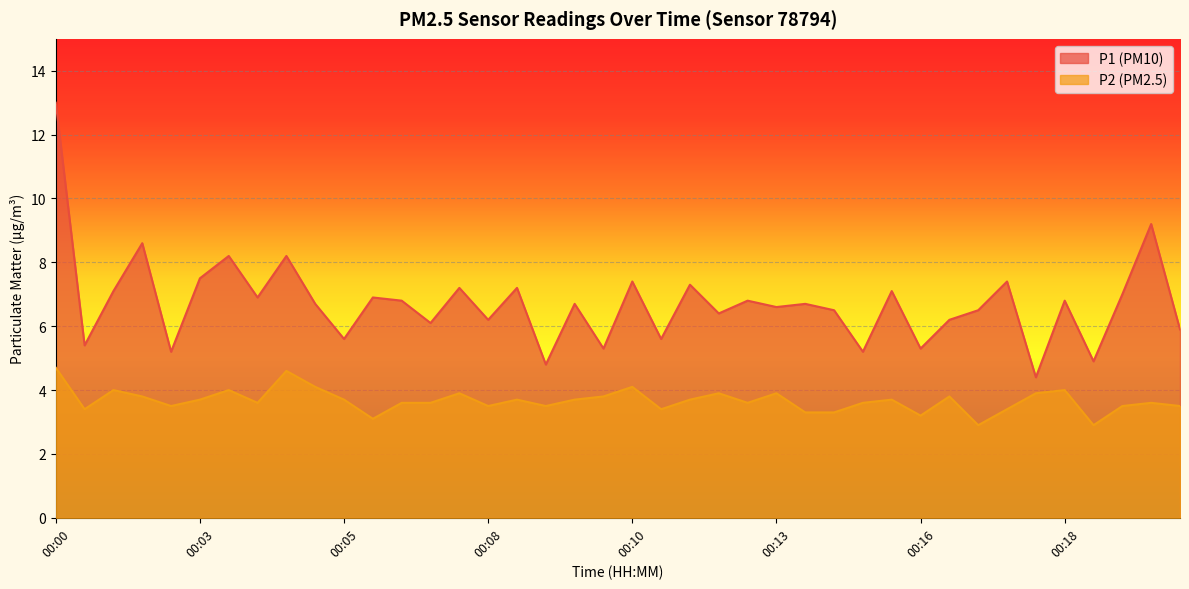

At 00:20, list the series in order from smallest to largest.

P2, P1